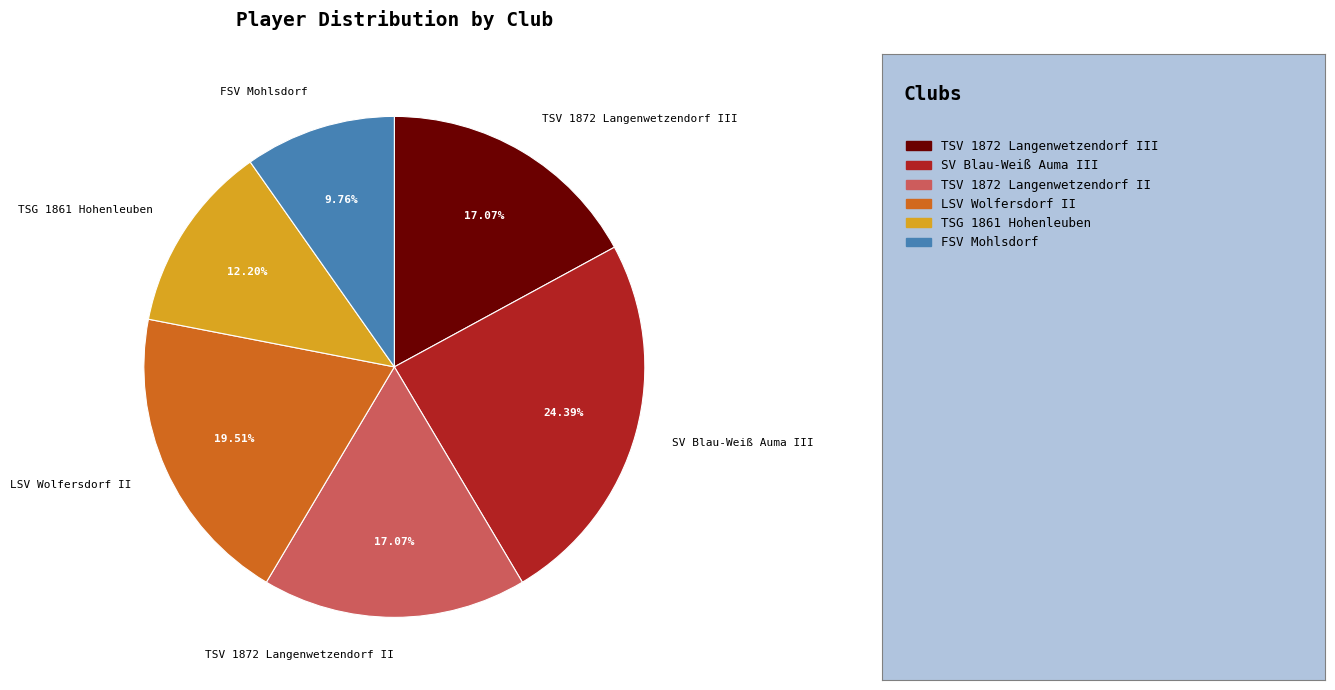

Which slice is the largest?

SV Blau-Weiß Auma III